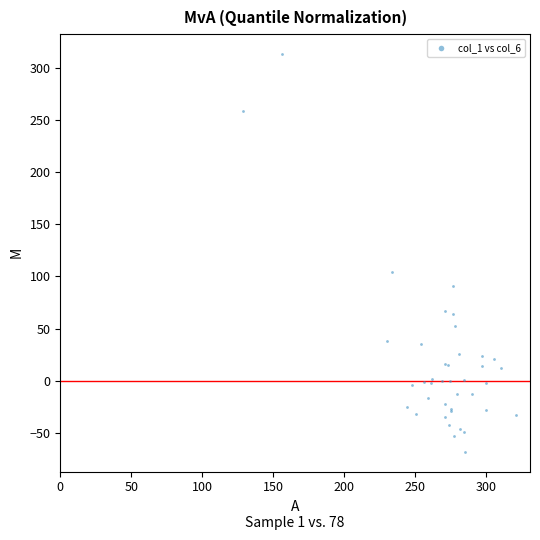

What Y value in the scatter plot is closest to 122?

104